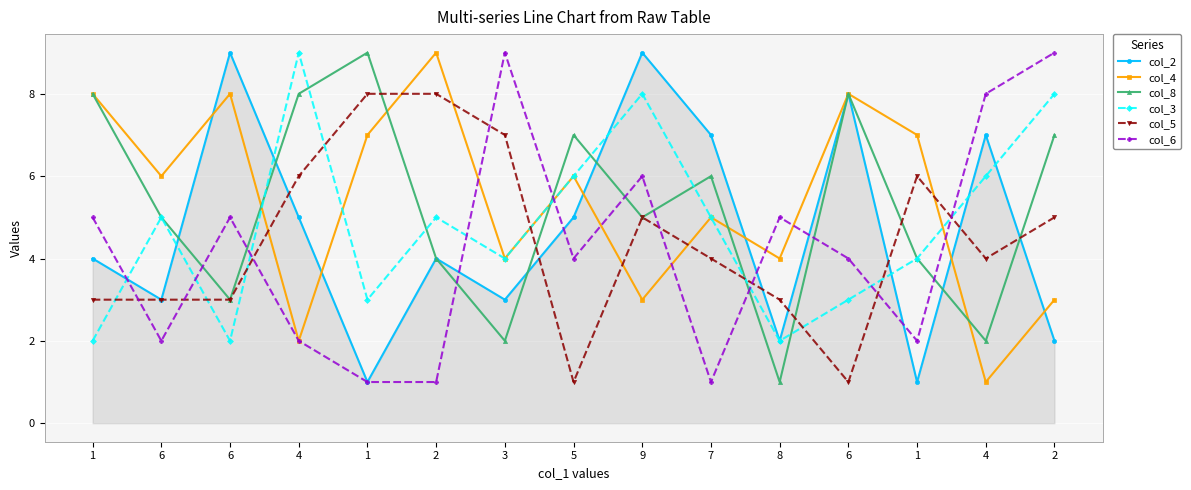

What are all the series names shown in the legend?

col_2, col_4, col_8, col_3, col_5, col_6